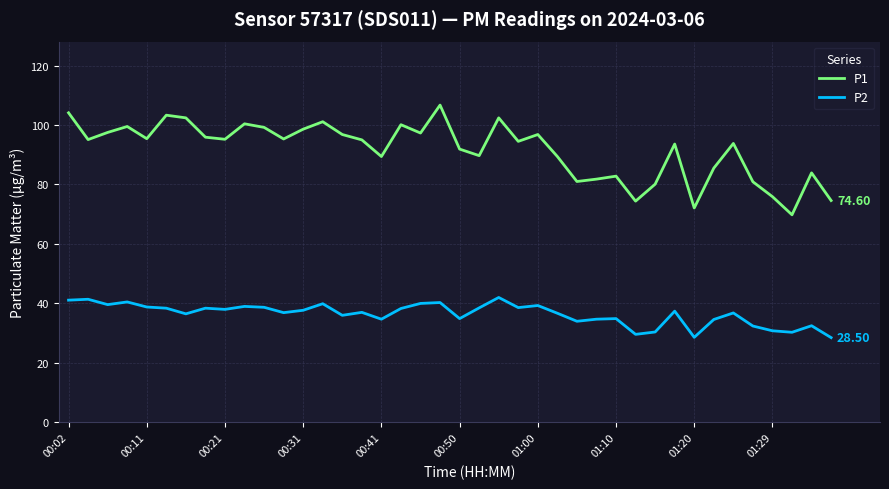

Which series has the widest spread of values?

P1